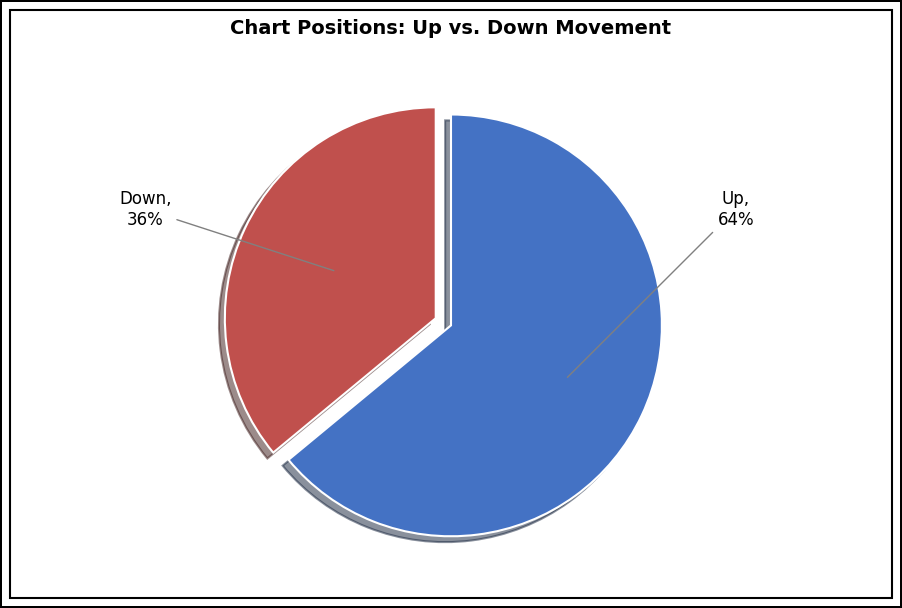

Is there a majority slice in this chart?

Yes